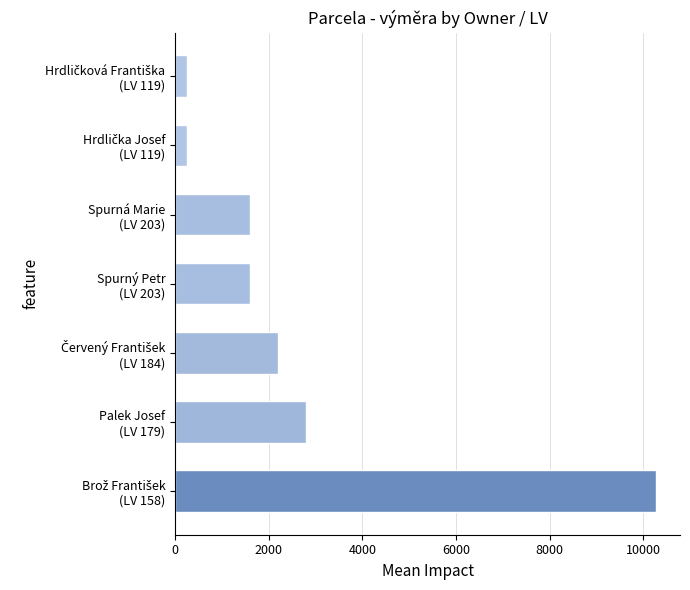

How many data points does each series have?

7